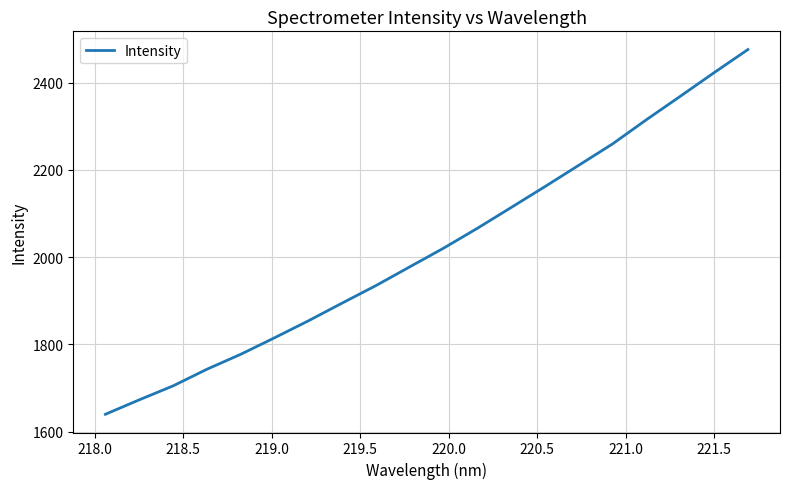

What is the difference between the maximum and minimum values?

835.6